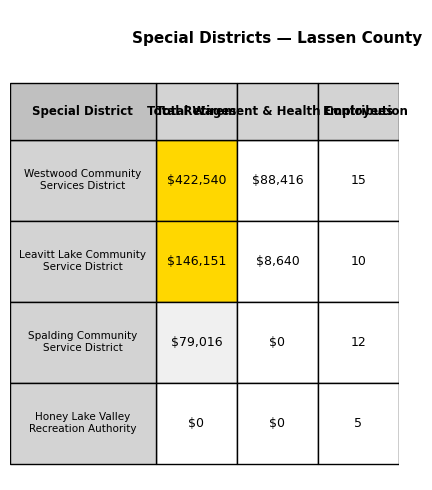

Is it true that Westwood Community Services District equals 88416 at 1?

True